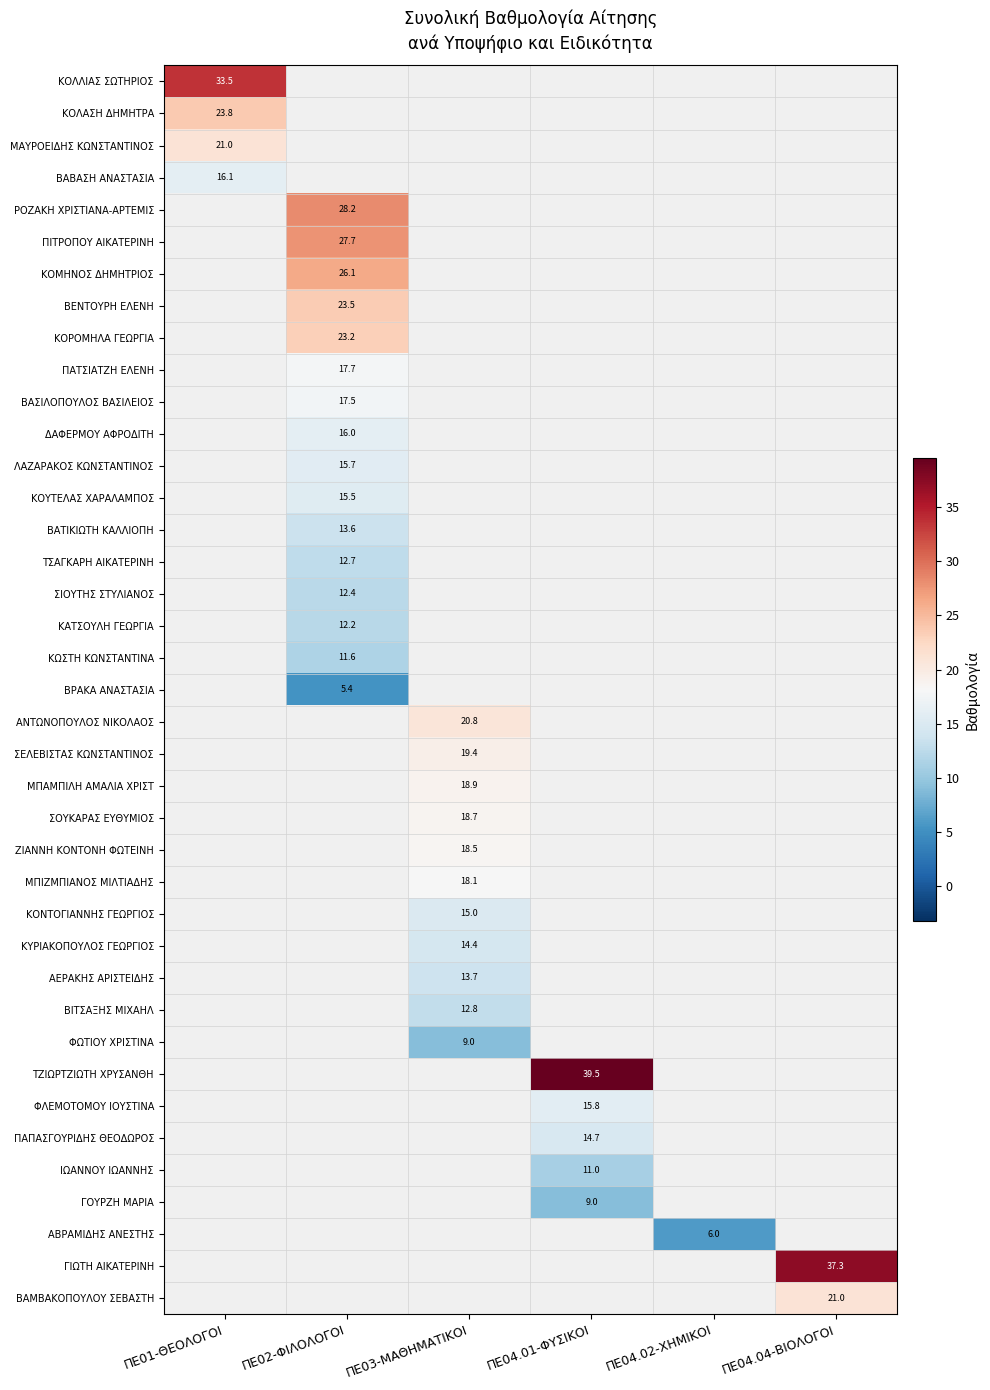

The ΒΡΑΚΑ ΑΝΑΣΤΑΣΙΑ series shows 7.4 at ΠΕ02-ΦΙΛΟΛΟΓΟΙ. True or false?

False